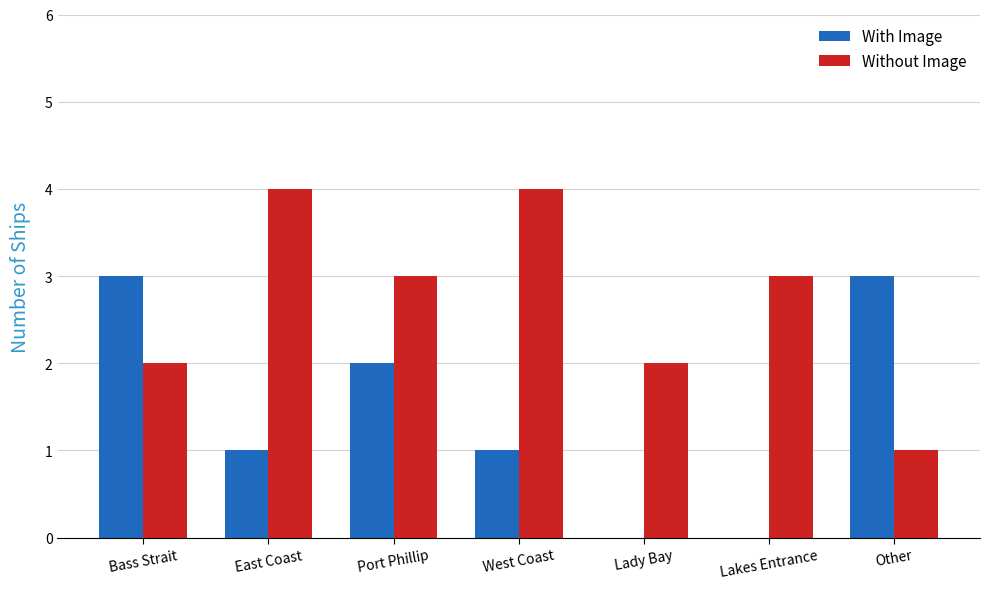

The value of Without Image at Lakes Entrance is 5. True or false?

False